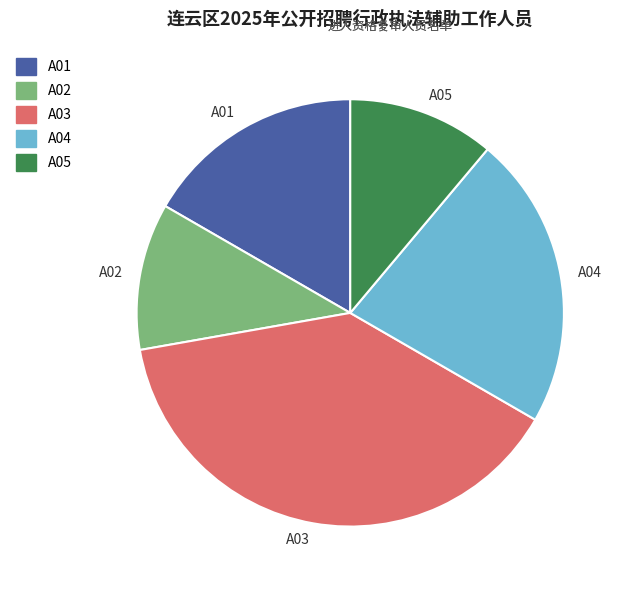

Is it true that A01 is 17% of the pie?

True